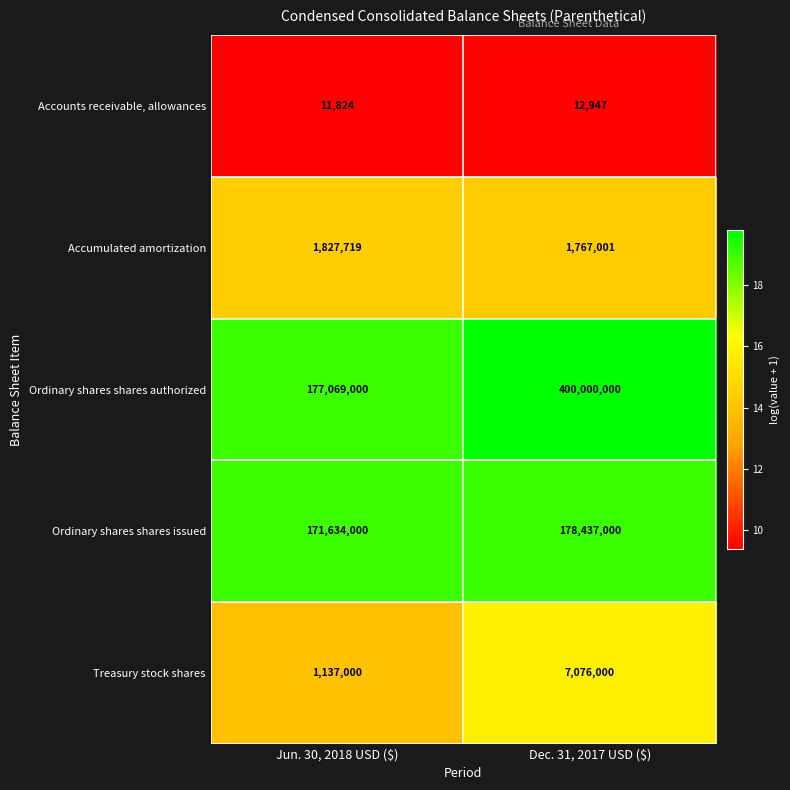

Which series has the largest total across all categories?

Ordinary shares shares authorized